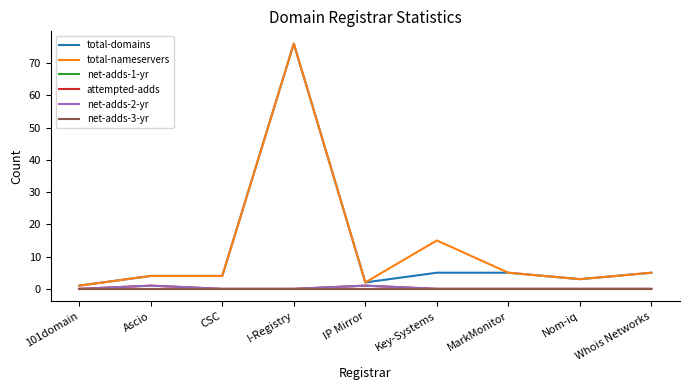

Is this an area chart (filled region under the line)?

No